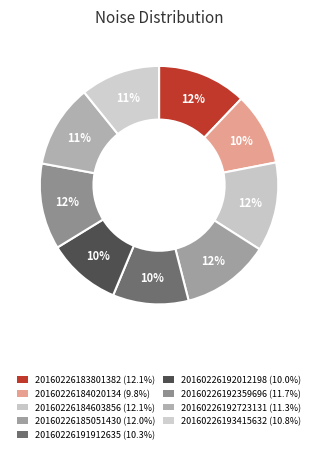

To the nearest percent, what is the difference between the 20160226192723131 and 20160226192012198 slice percentages?

1%